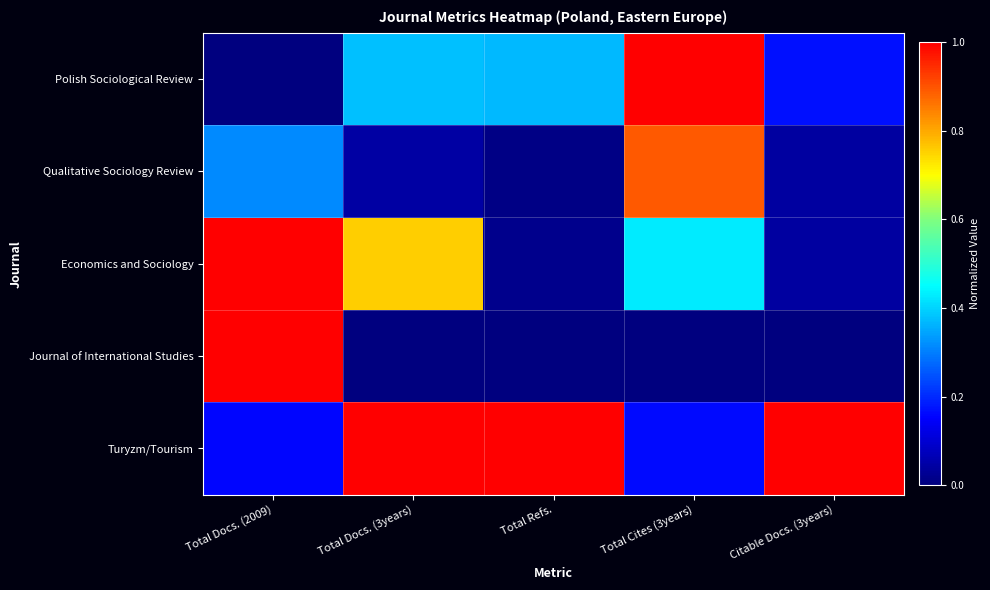

How many categories are shown in the chart?

5